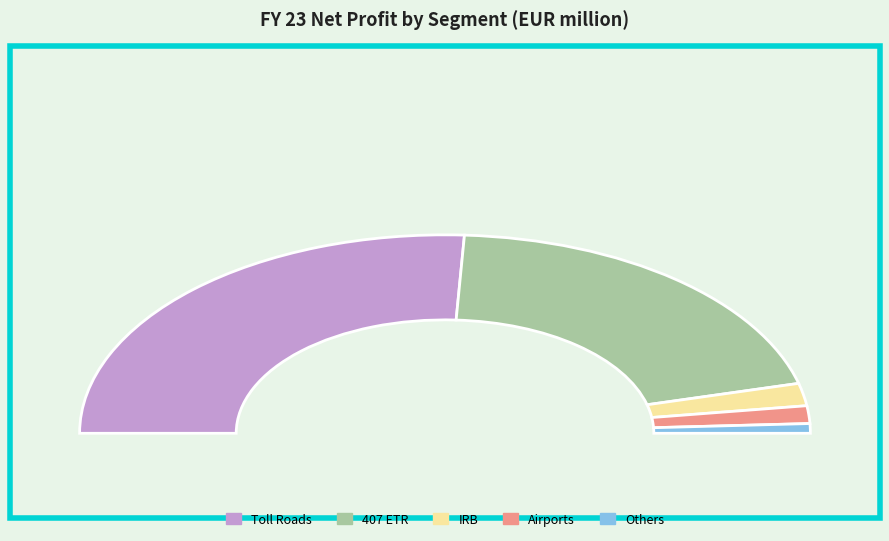

Rank the categories by value from lowest to highest.

Others, Airports, IRB, 407 ETR, Toll Roads